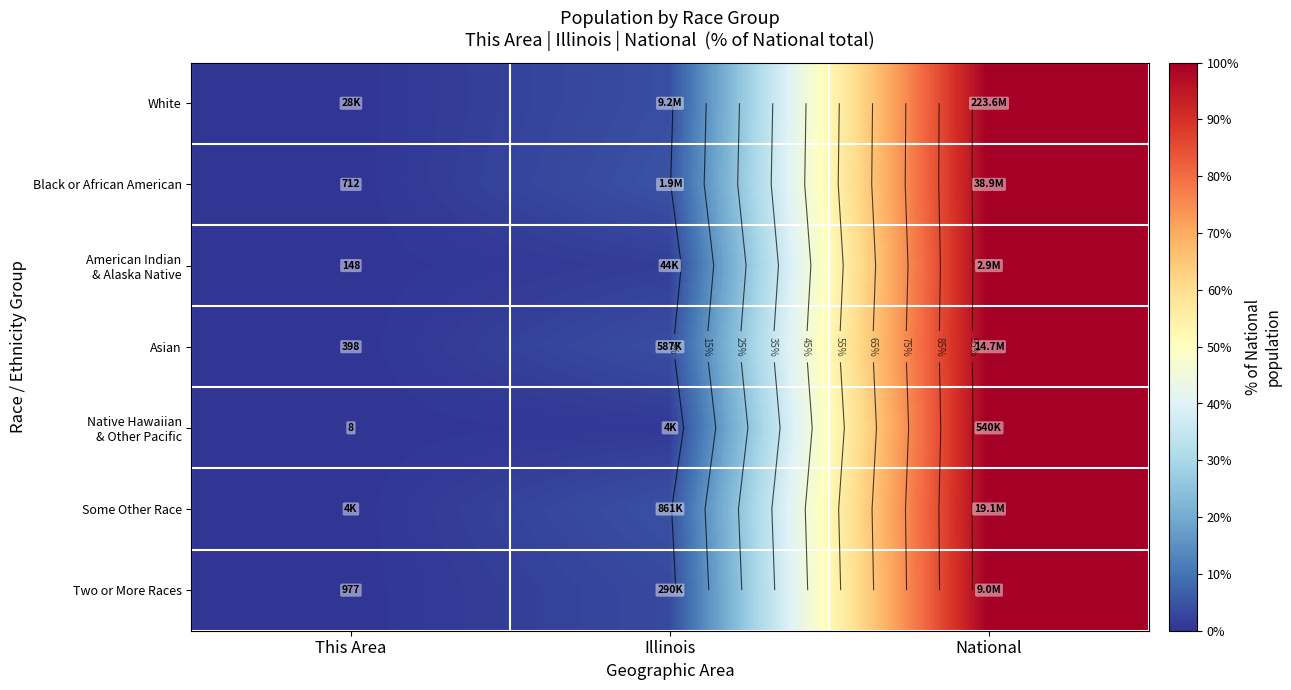

Is it true that Two or More Races equals 100.0 at National?

True